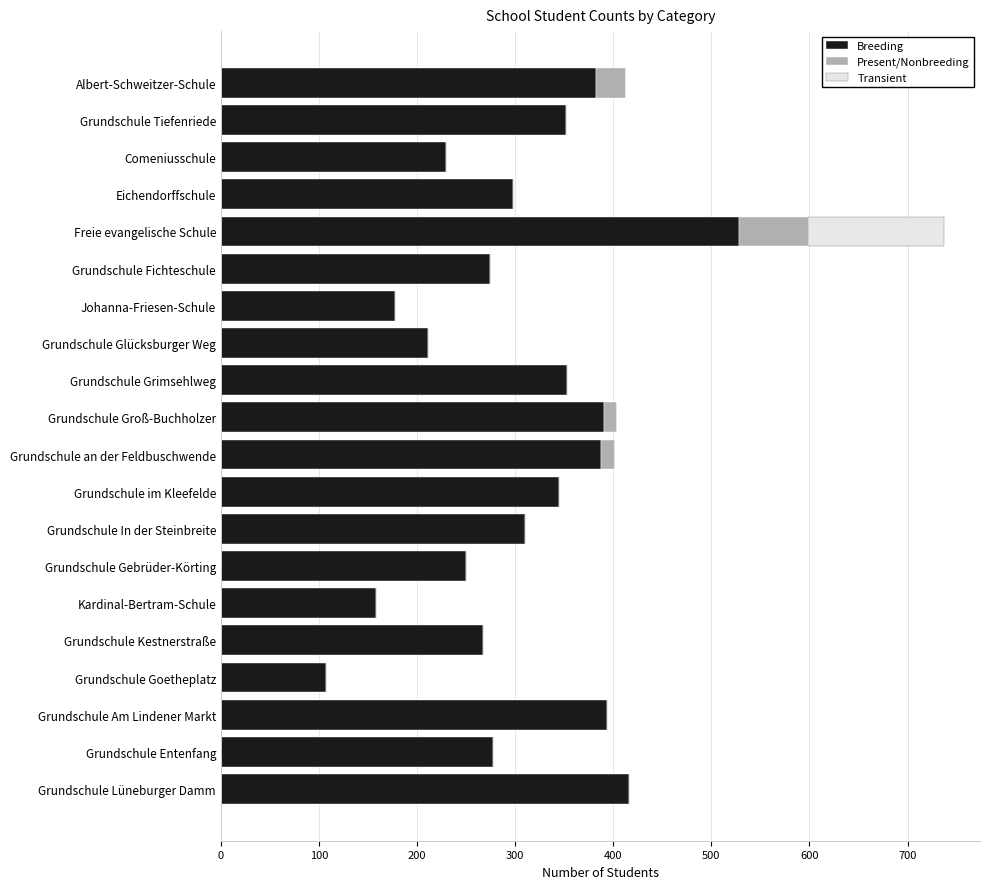

How many distinct data groups are displayed?

3